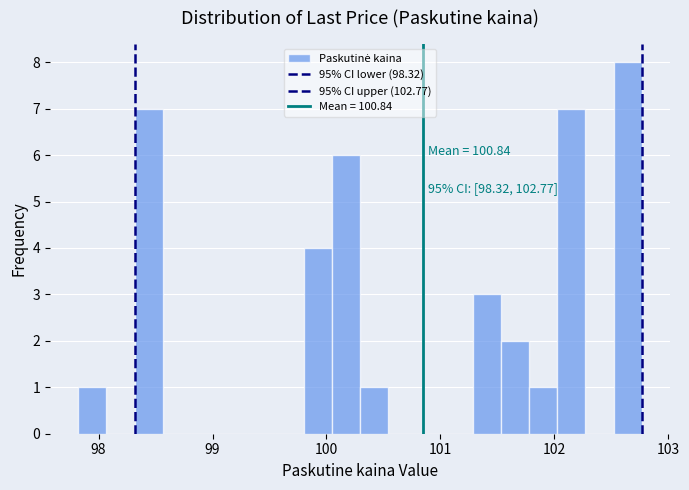

Read against the x-axis, roughly where is the centre of the tallest bar?

102.6